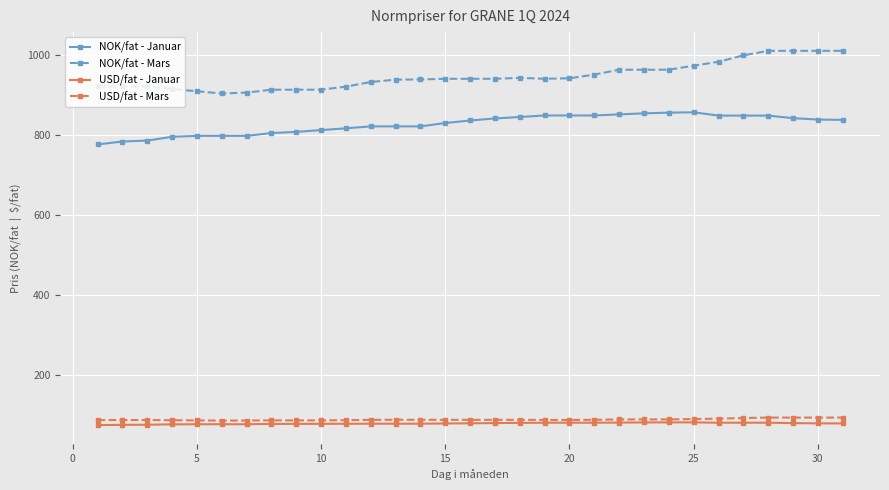

How many data points does each series have?

31